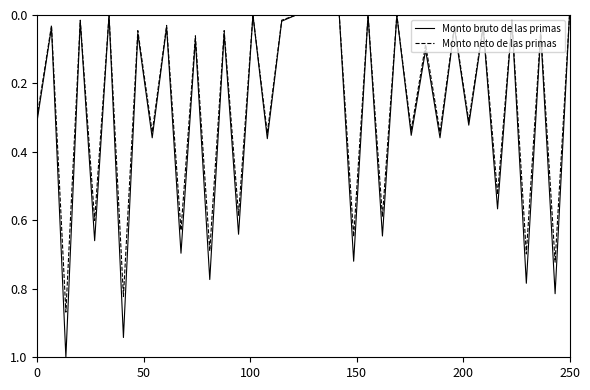

Count the number of data series in this chart.

2